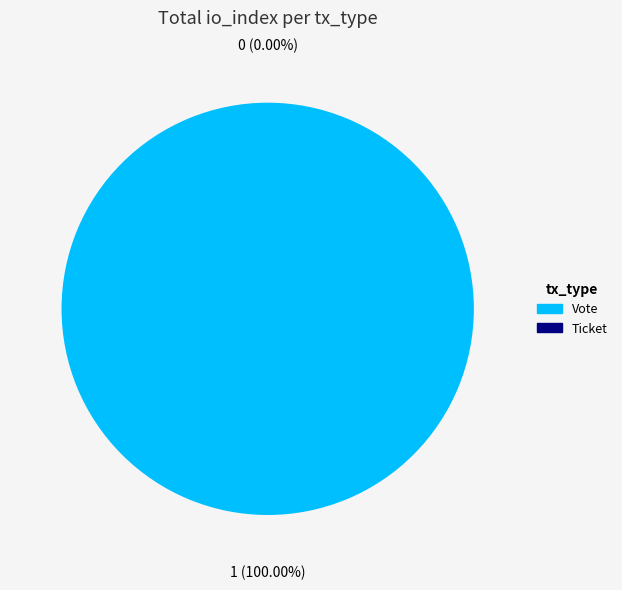

Which category has the biggest portion of the pie?

Vote